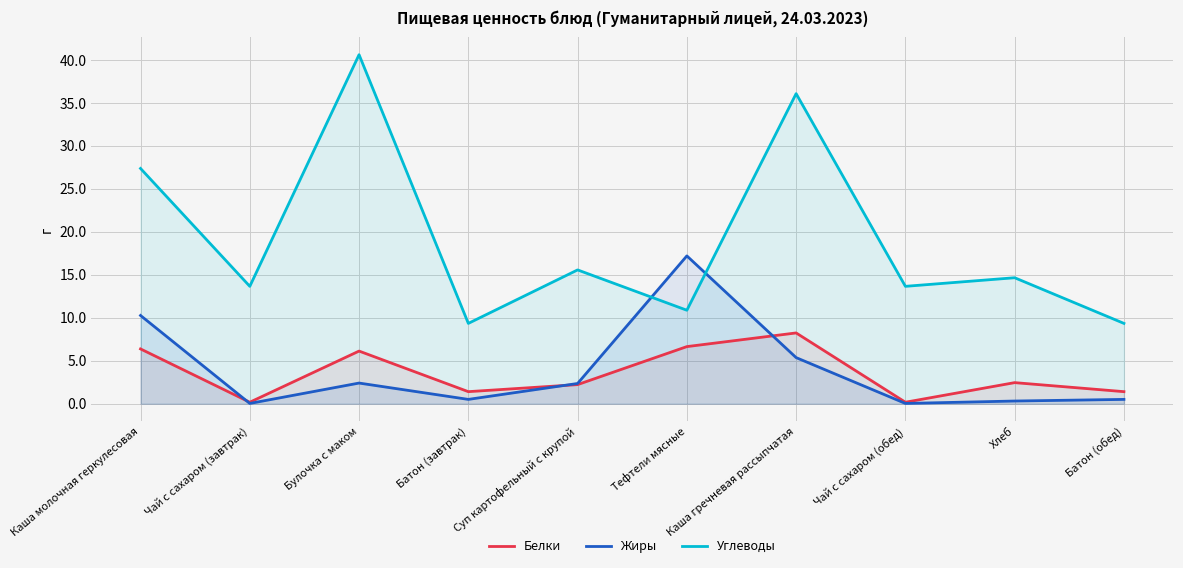

What is the difference between the highest and lowest values at Тефтели мясные?

10.5